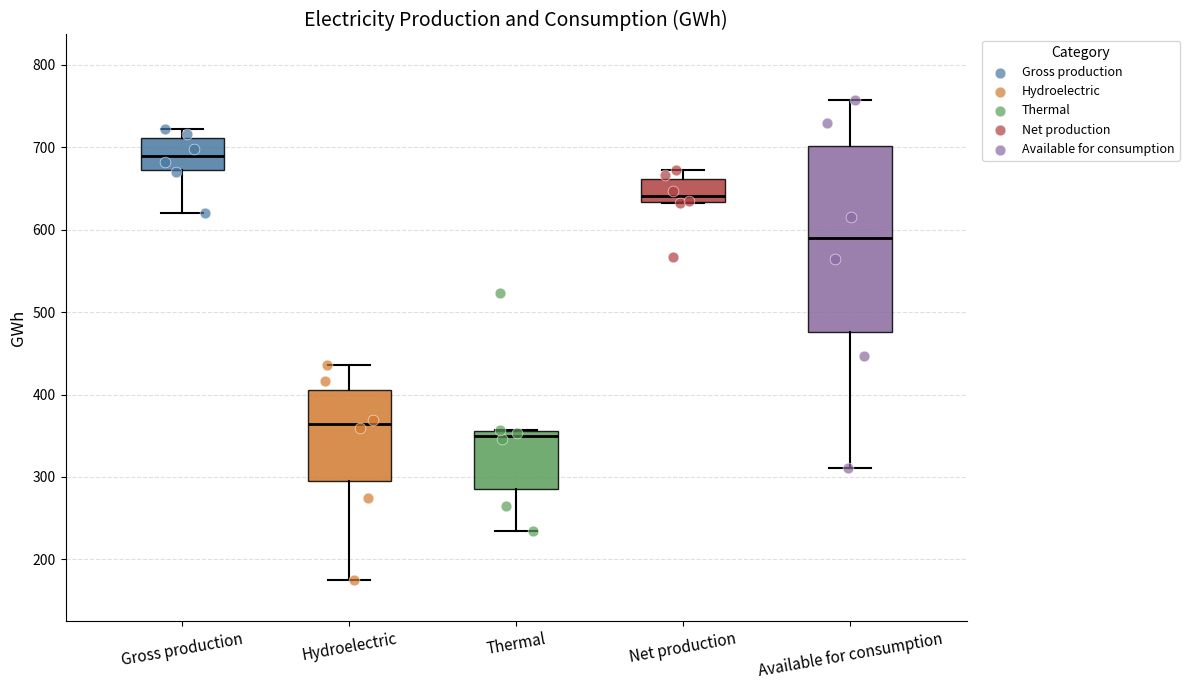

Which box has the highest median line?

Gross production